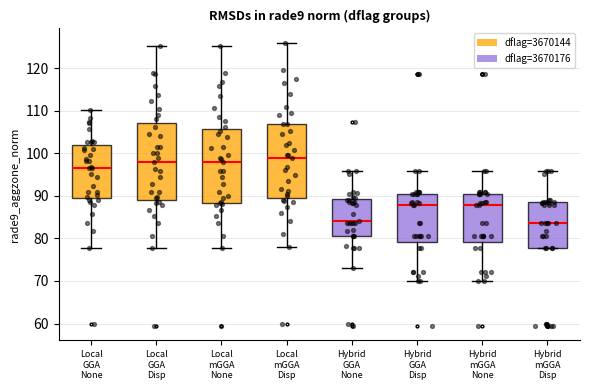

Reading left to right, transcribe this box plot: for each box, give where its median line is, the range the box spans, and where its two whiskers end, as read against the y-axis. The values are not printed on the chart, so give them approximately, as read against the axis.

Local GGA None: median 96, box 89 to 102, whiskers 78 to 110
Local GGA Disp: median 98, box 89 to 107, whiskers 78 to 125
Local mGGA None: median 98, box 88 to 106, whiskers 78 to 125
Local mGGA Disp: median 99, box 90 to 107, whiskers 78 to 126
Hybrid GGA None: median 84, box 81 to 89, whiskers 73 to 96
Hybrid GGA Disp: median 88, box 79 to 91, whiskers 70 to 96
Hybrid mGGA None: median 88, box 79 to 91, whiskers 70 to 96
Hybrid mGGA Disp: median 84, box 78 to 89, whiskers 78 to 96